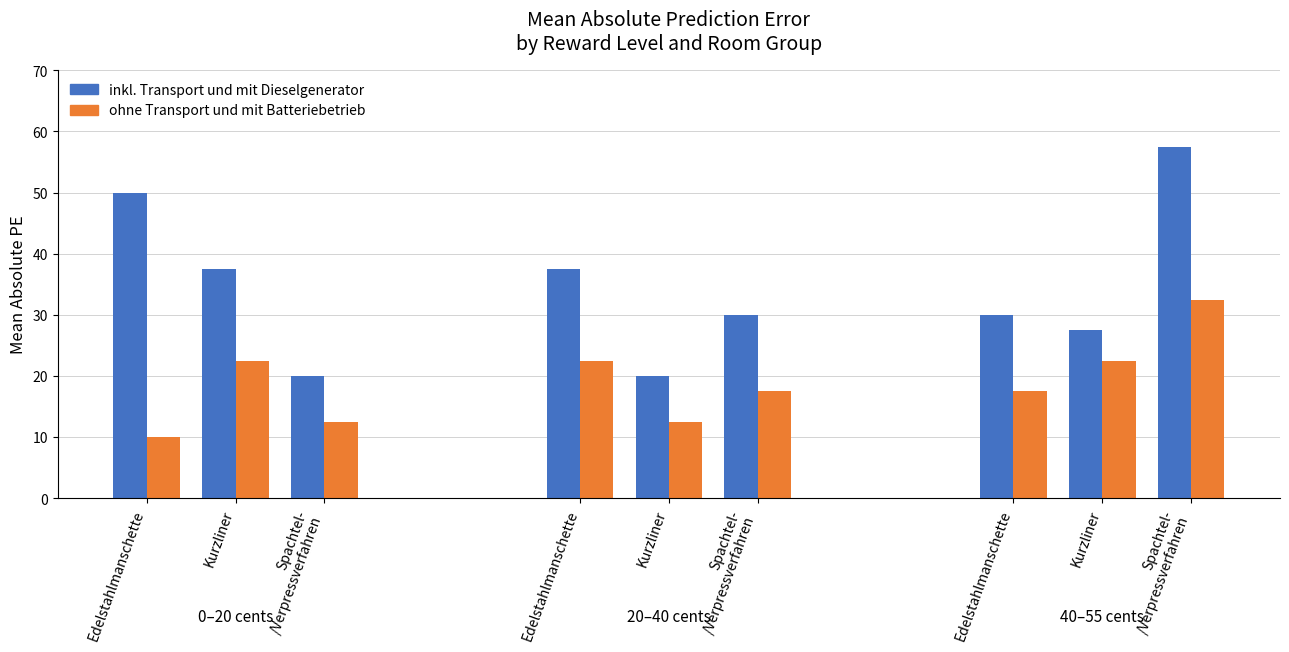

What is the total value across all series at 9?

100